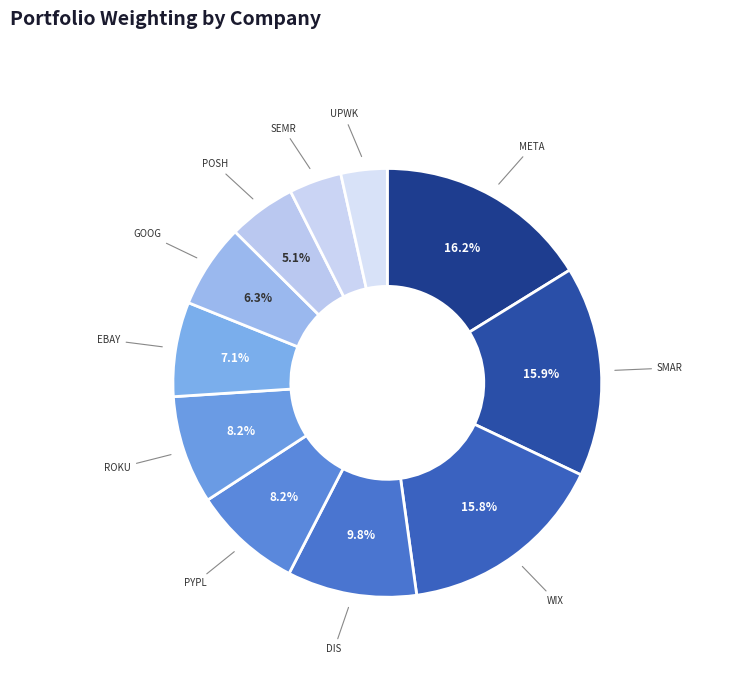

Which category has the biggest portion of the pie?

META PLATFORMS INC